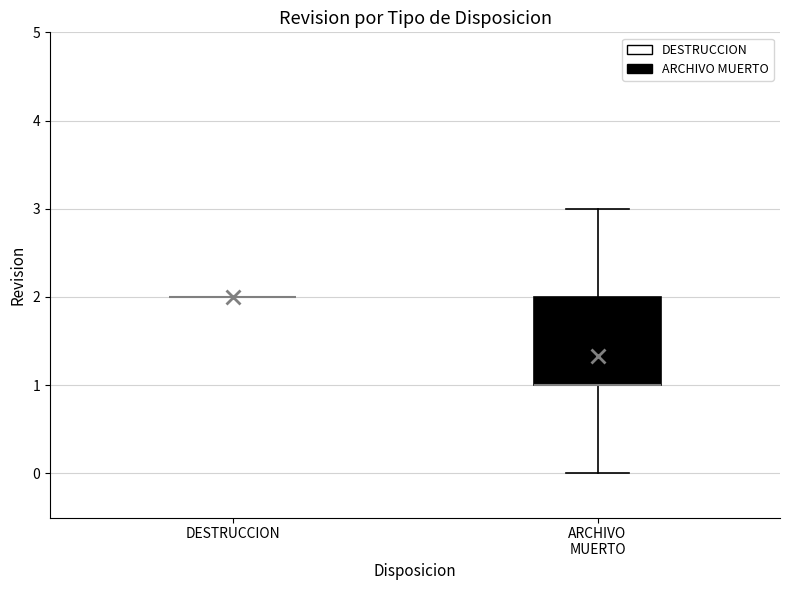

Where is the lower edge of the box for ARCHIVO MUERTO on the y-axis? The values are not printed on the chart, so give them approximately, as read against the axis.

1